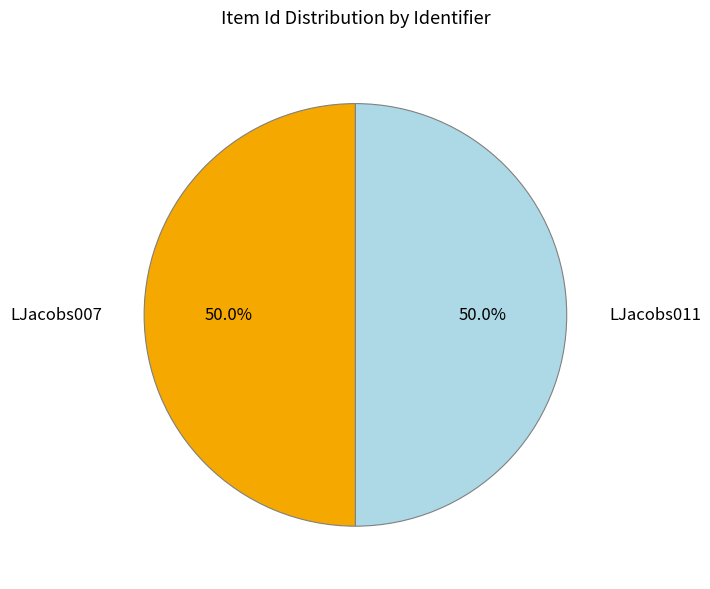

What is the ratio of the value at LJacobs011 to the value at LJacobs007?

1.0